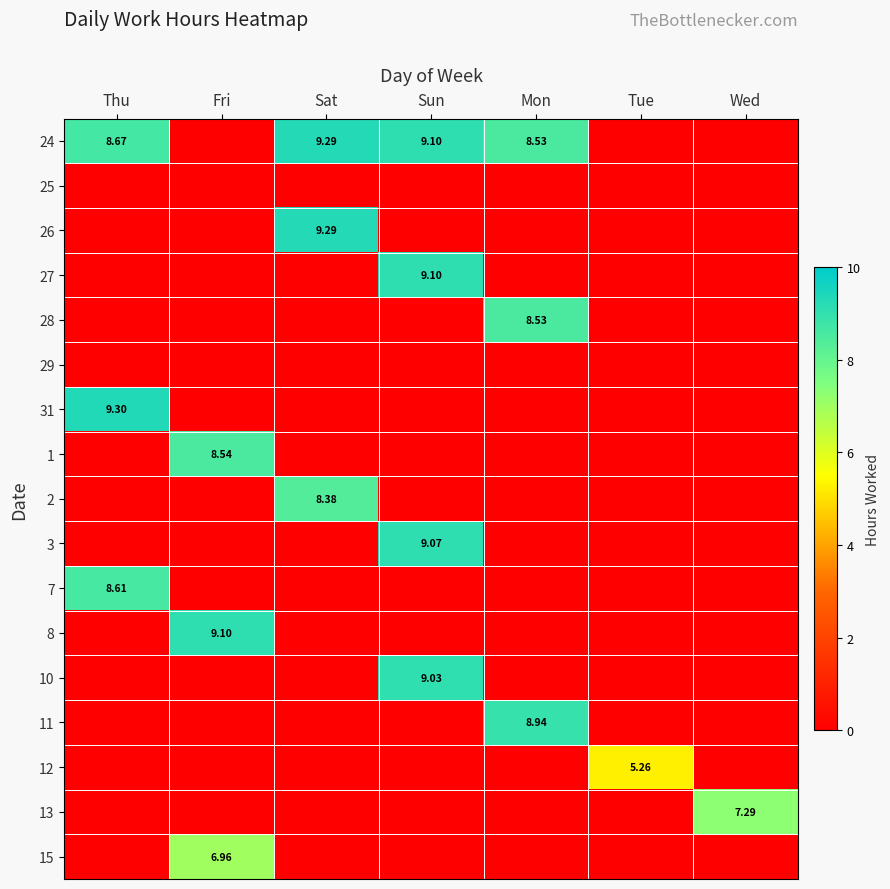

At which category is the sum across all series the highest?

Sun